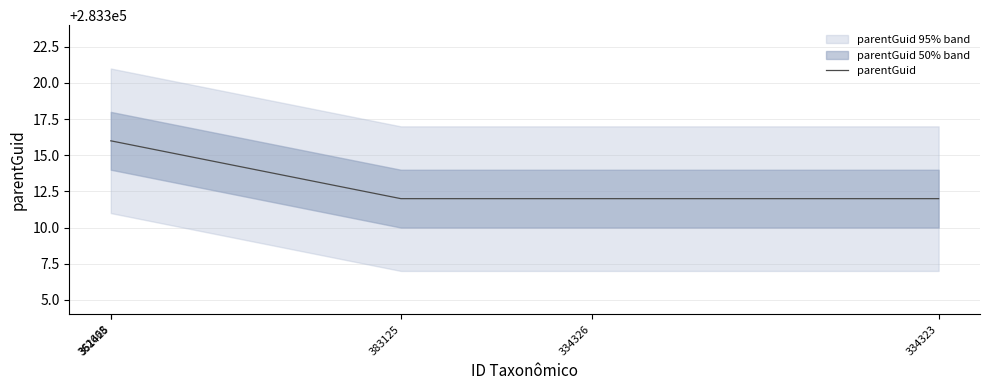

True or false: the data shows 119359 at 334326.

False